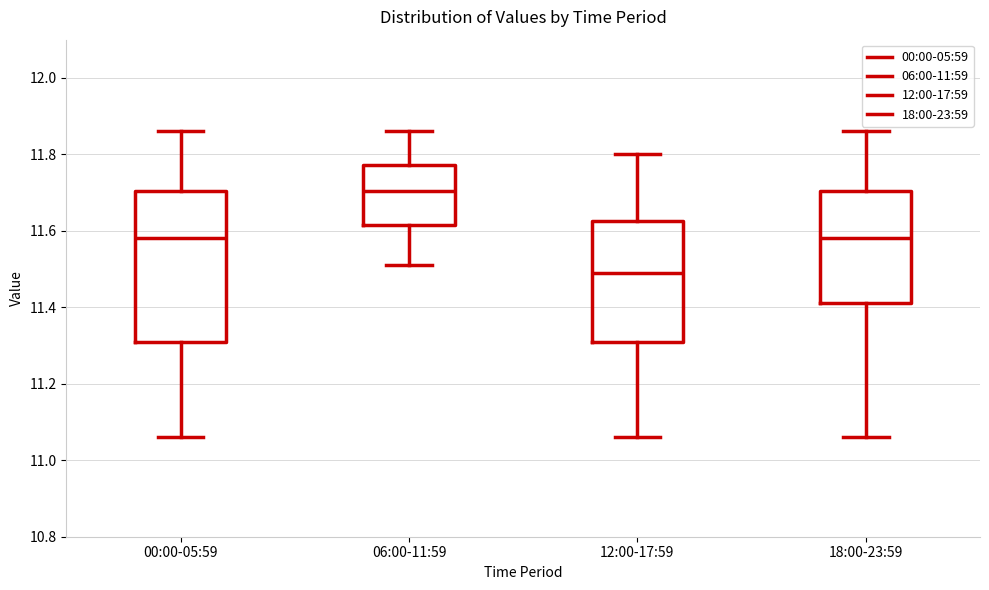

Reading left to right, transcribe this box plot: for each box, give where its median line is, the range the box spans, and where its two whiskers end, as read against the y-axis. The values are not printed on the chart, so give them approximately, as read against the axis.

00:00-05:59: median 11.58, box 11.32 to 11.70, whiskers 11.06 to 11.86
06:00-11:59: median 11.70, box 11.62 to 11.78, whiskers 11.52 to 11.86
12:00-17:59: median 11.50, box 11.32 to 11.62, whiskers 11.06 to 11.80
18:00-23:59: median 11.58, box 11.42 to 11.70, whiskers 11.06 to 11.86